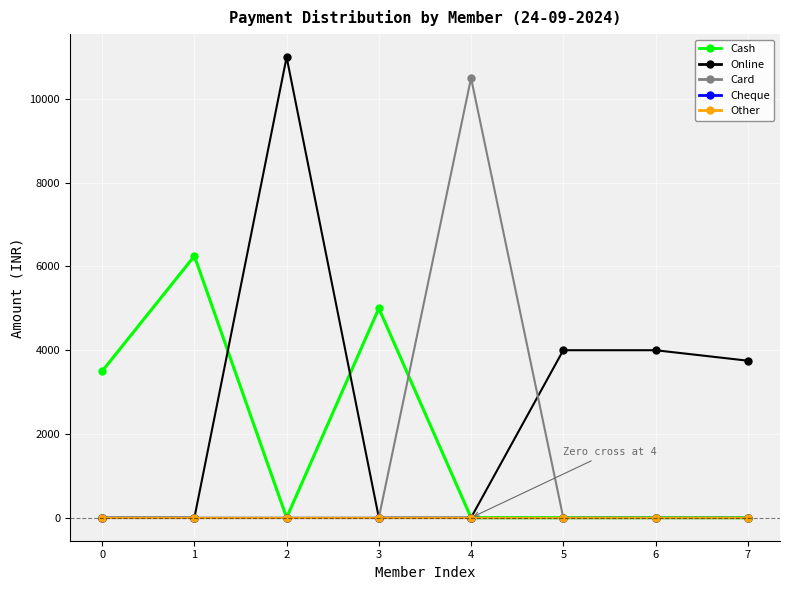

What is the total value across all series at 7?

3750